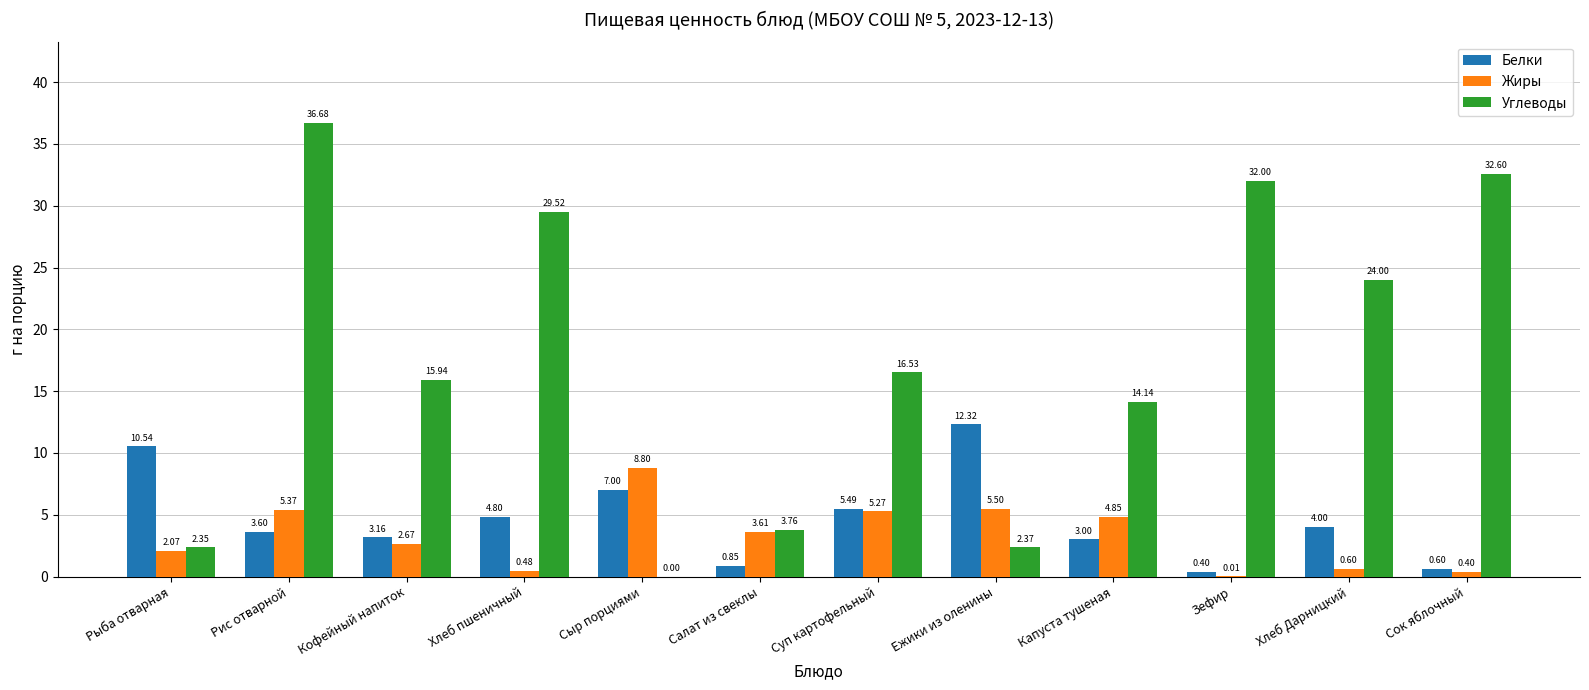

Where is Углеводы nearest to the value 18?

Суп картофельный